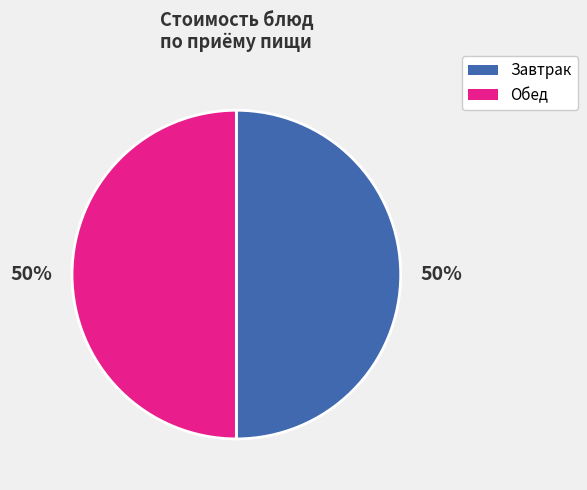

To the nearest percent, what is the difference between the largest and smallest slice percentages?

0%